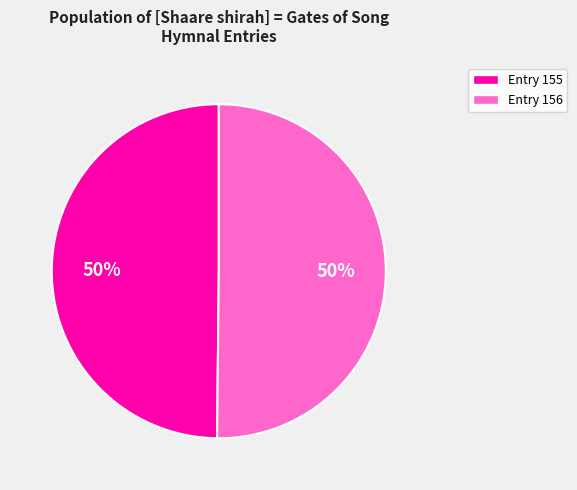

To the nearest percent, what is the average slice percentage?

50%